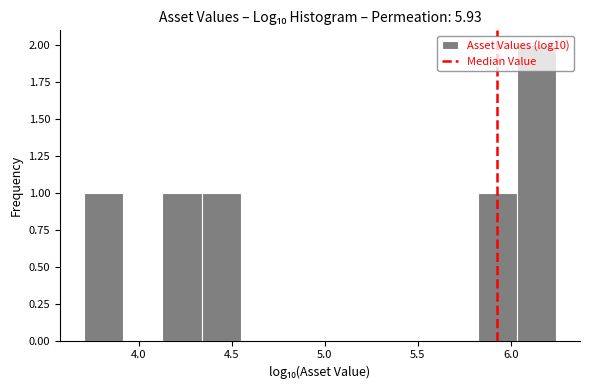

Reading left to right, transcribe this chart: for each bar, give the range it covers on the x-axis and its height. Neither the bar edges nor the heights are printed on the chart, so give them approximately, as read against the axes.

3.70 to 3.90: 1
3.90 to 4.15: 0
4.15 to 4.35: 1
4.35 to 4.55: 1
4.55 to 4.75: 0
4.75 to 4.95: 0
4.95 to 5.20: 0
5.20 to 5.40: 0
5.40 to 5.60: 0
5.60 to 5.80: 0
5.80 to 6.05: 1
6.05 to 6.25: 2